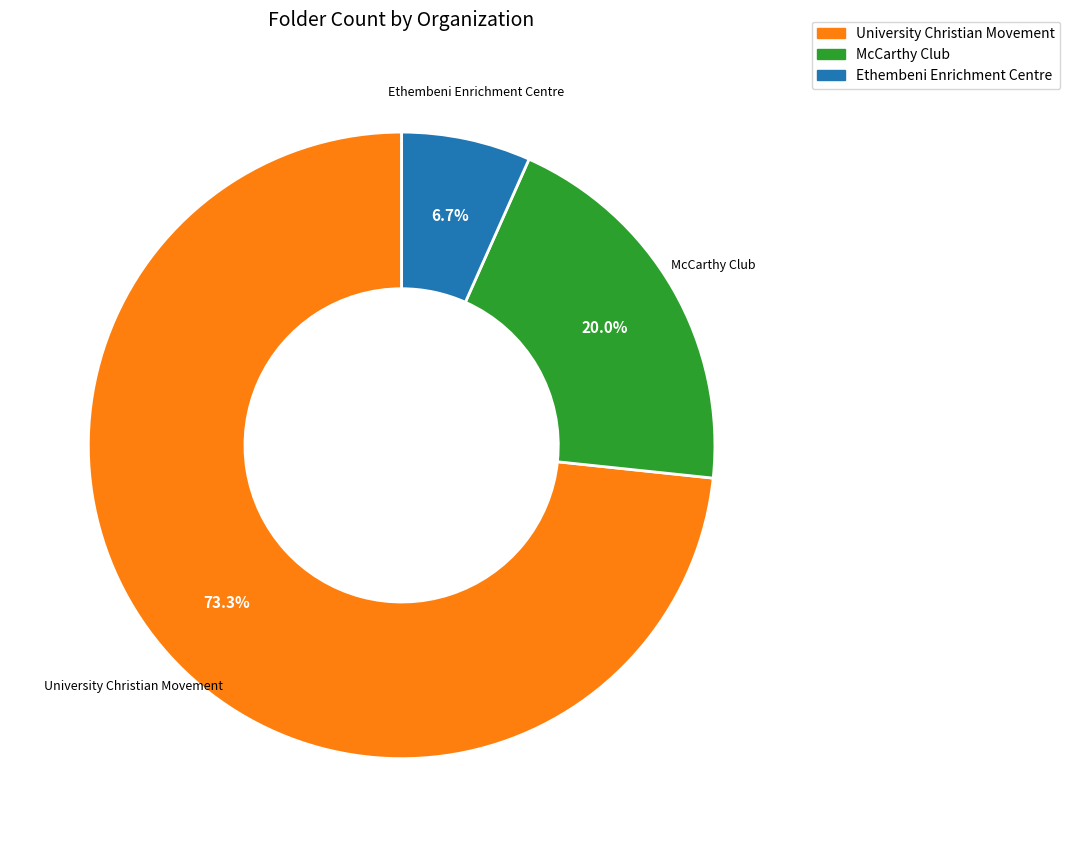

The McCarthy Club slice represents 20% of the pie. True or false?

True